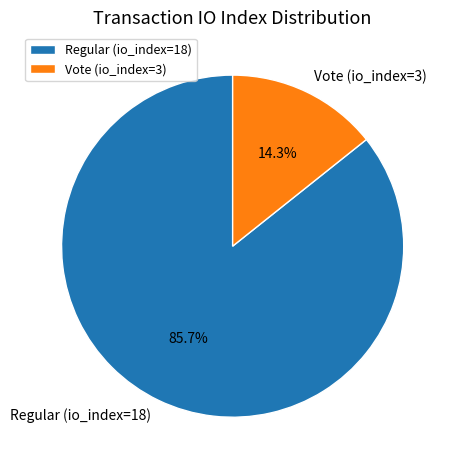

How many slices are in this pie chart?

2